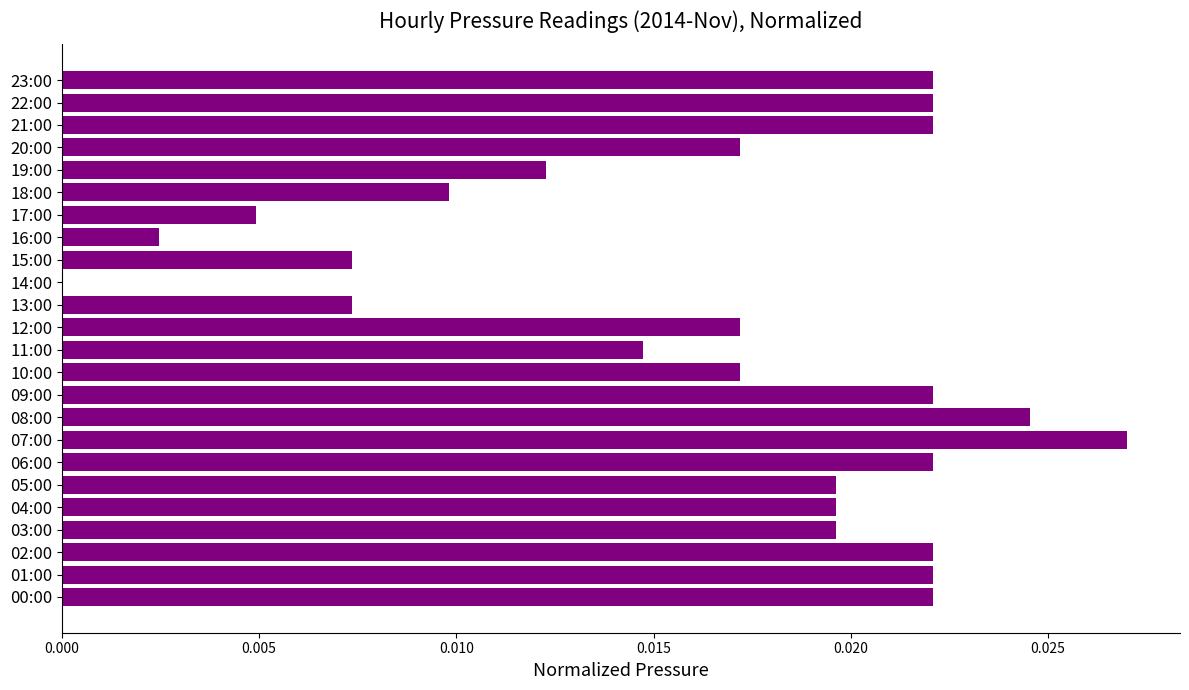

At which category does the chart reach its peak across all series?

07:00